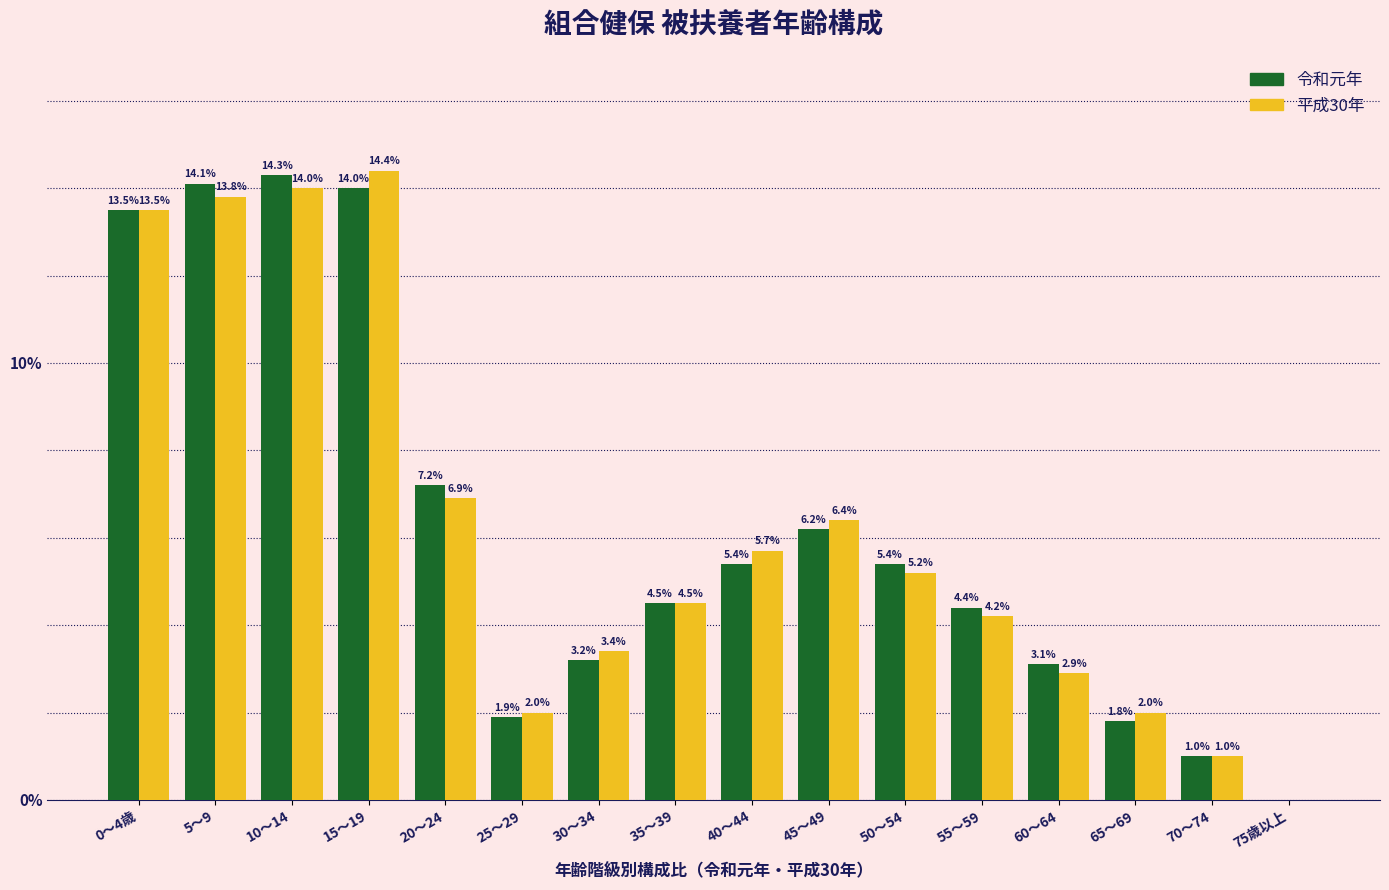

Reading right to left, list all the values displayed in this chart.

令和元年: 75歳以上=0.0	70～74=1.0	65～69=1.8	60～64=3.1	55～59=4.4	50～54=5.4	45～49=6.2	40～44=5.4	35～39=4.5	30～34=3.2	25～29=1.9	20～24=7.2	15～19=14.0	10～14=14.3	5～9=14.1	0～4歳=13.5
平成30年: 75歳以上=0.0	70～74=1.0	65～69=2.0	60～64=2.9	55～59=4.2	50～54=5.2	45～49=6.4	40～44=5.7	35～39=4.5	30～34=3.4	25～29=2.0	20～24=6.9	15～19=14.4	10～14=14.0	5～9=13.8	0～4歳=13.5